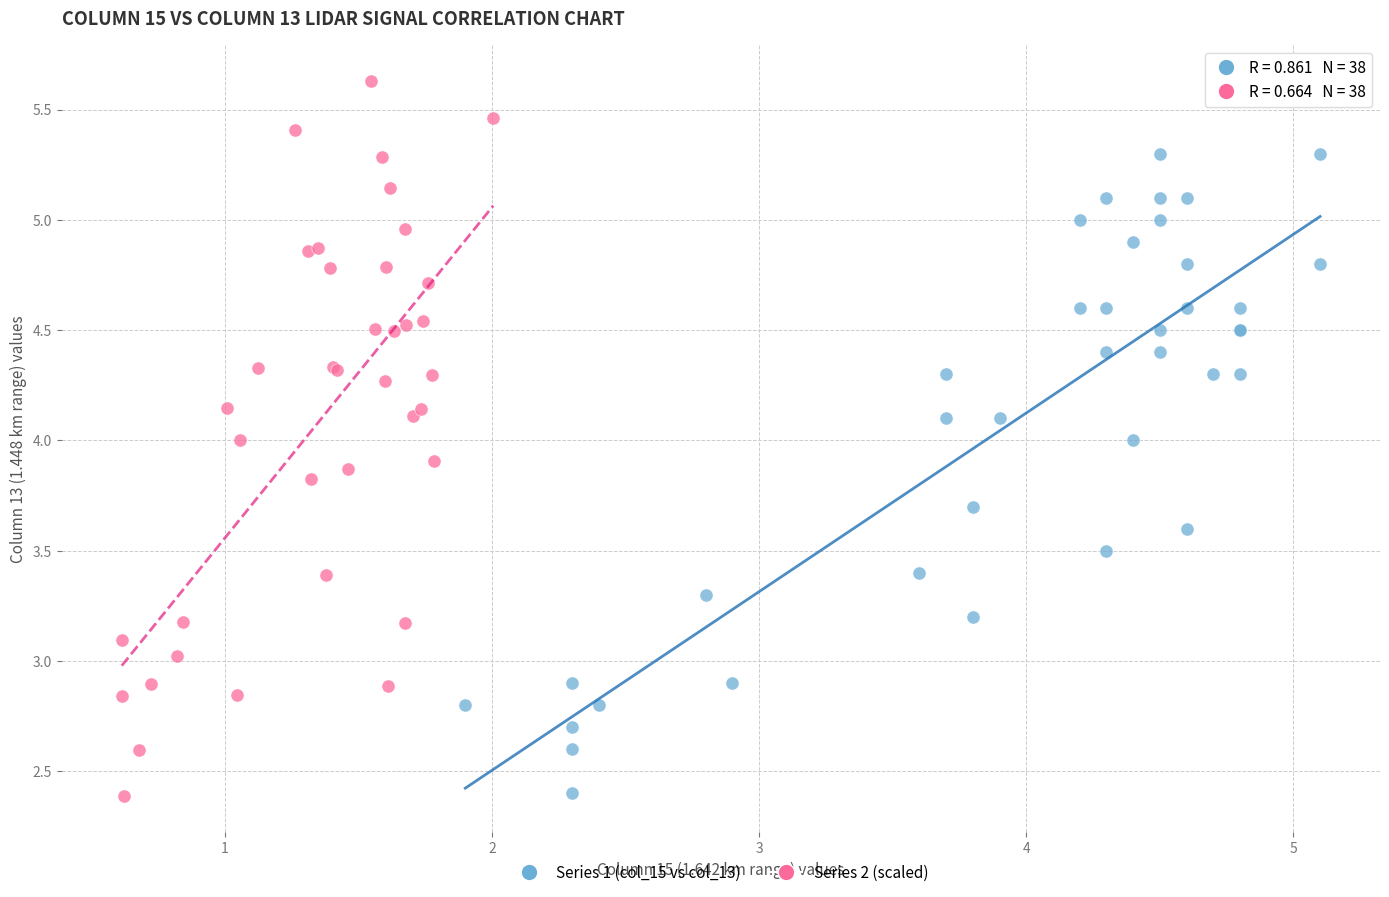

Which series has the widest spread of Y values?

Series 2 (scaled)